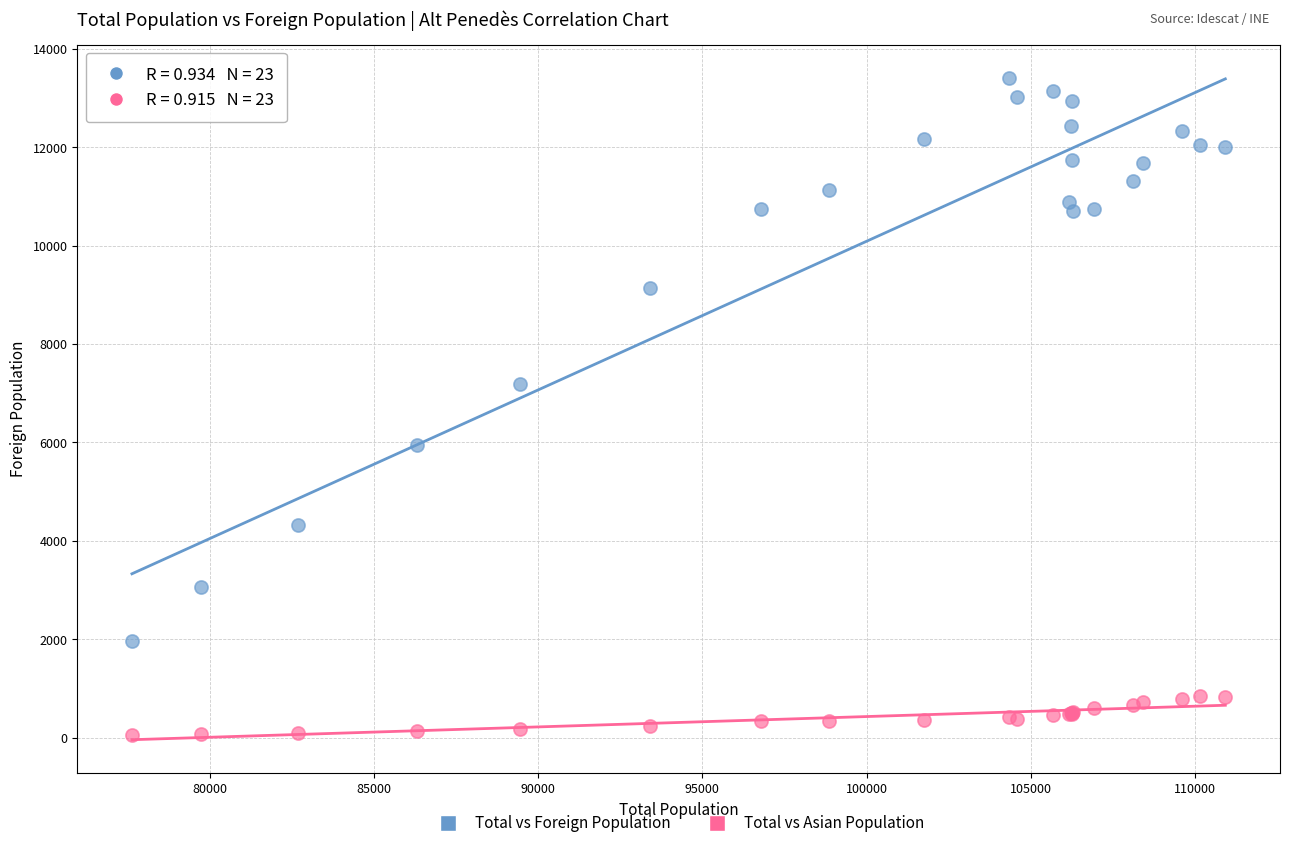

Which series has the largest Y range (max minus min)?

Total vs Foreign Population